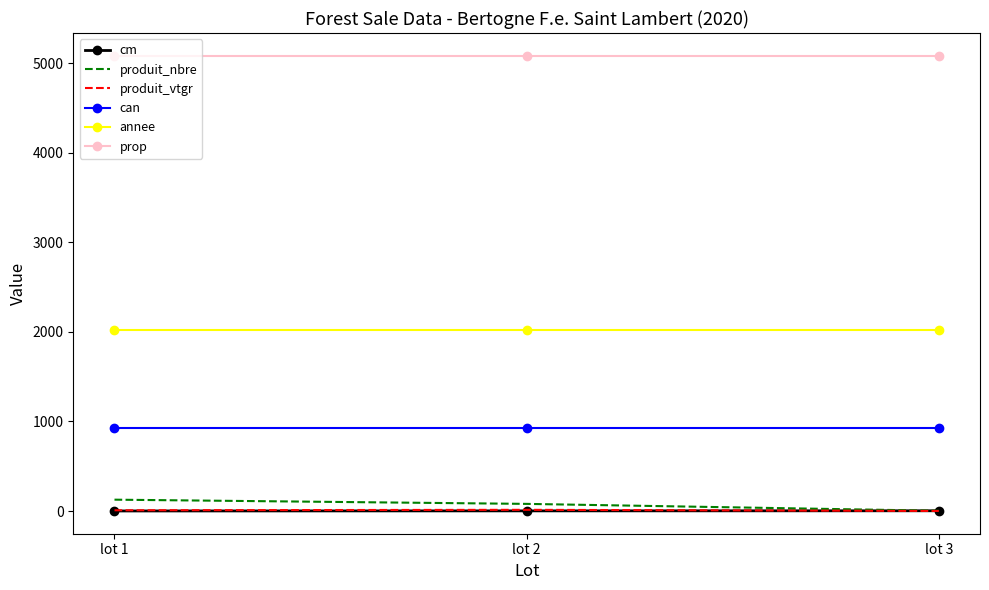

What is the greatest value displayed?

5081.0